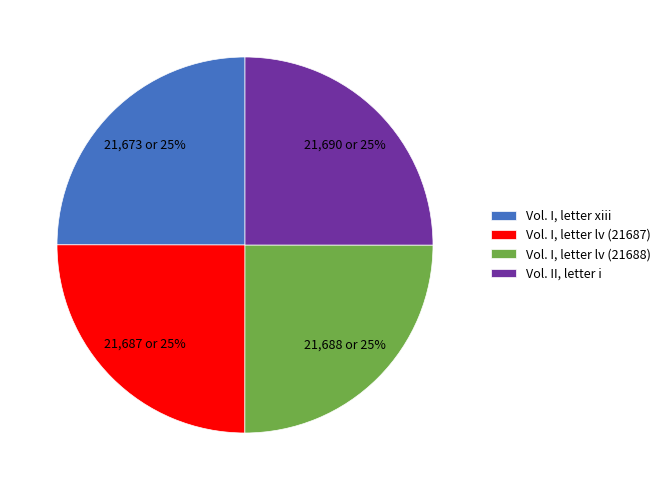

What is the ratio of the value at Vol. I, letter xiii to the value at Vol. I, letter lv (21687)?

1.0